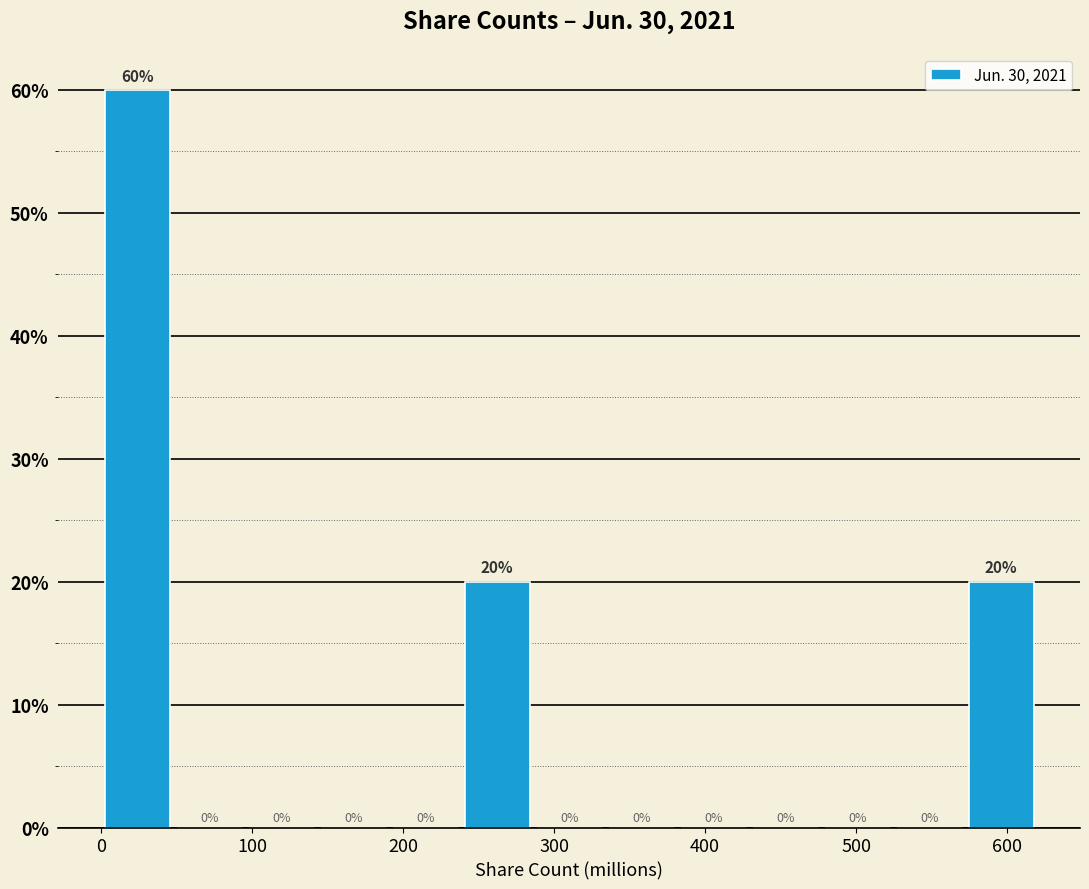

Reading left to right, transcribe this chart: for each bar, give the range it covers on the x-axis and its height. The bar edges are not printed on the chart, so give them approximately, as read against the axis.

0 to 50: 60
50 to 100: 0
100 to 140: 0
140 to 190: 0
190 to 240: 0
240 to 290: 20
290 to 330: 0
330 to 380: 0
380 to 430: 0
430 to 480: 0
480 to 520: 0
520 to 570: 0
570 to 620: 20